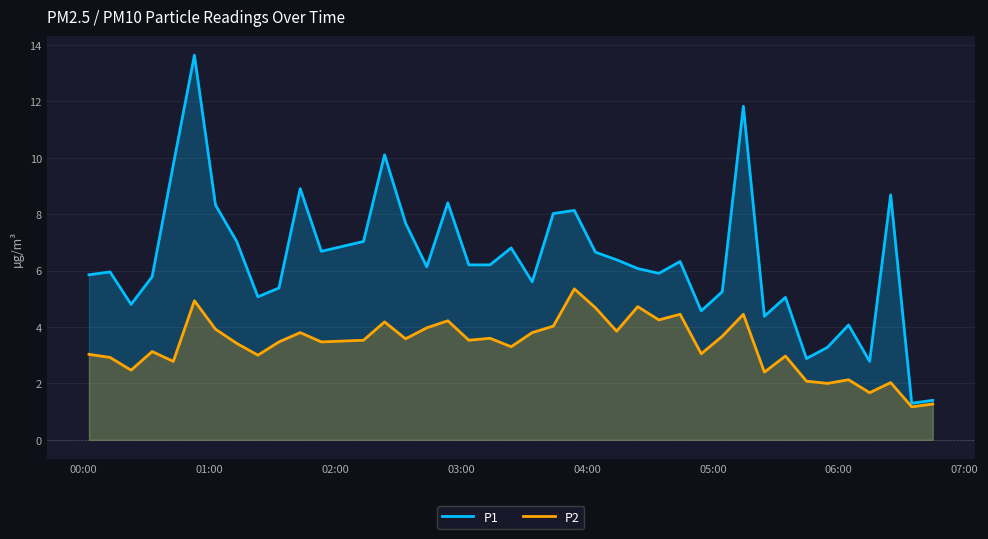

What is the maximum value for P1?

13.6